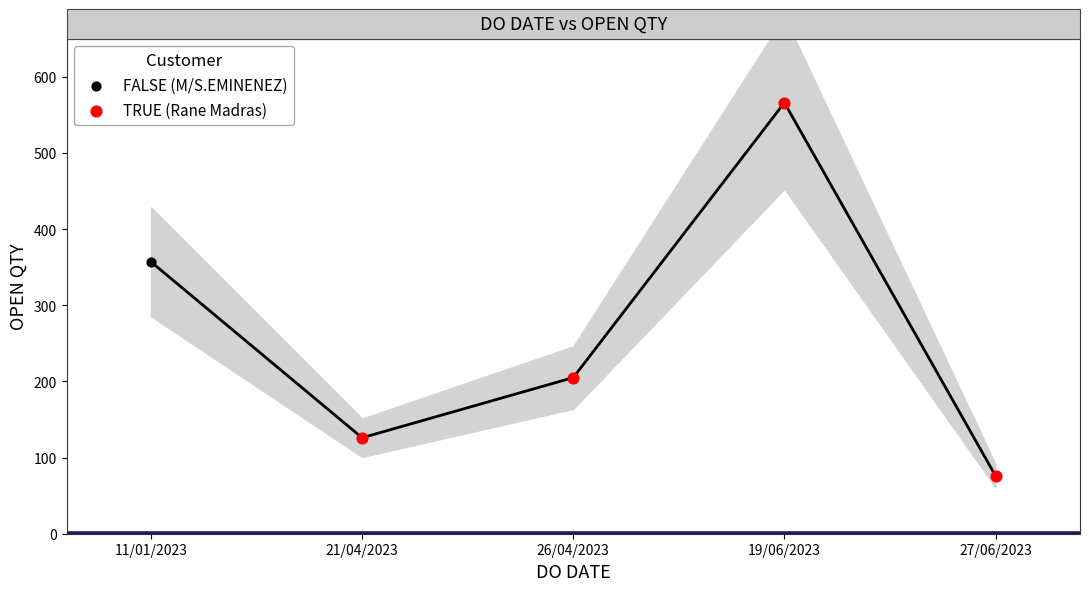

What is the change in value from 21/04/2023 to 26/04/2023?

+79